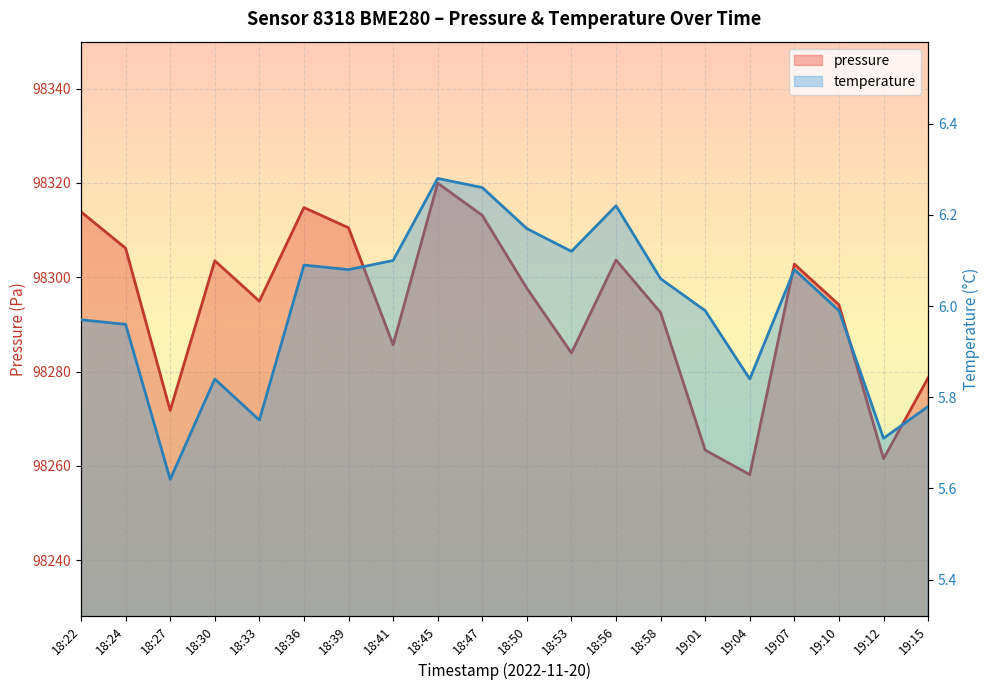

At how many categories does at least one series exceed 82976?

20